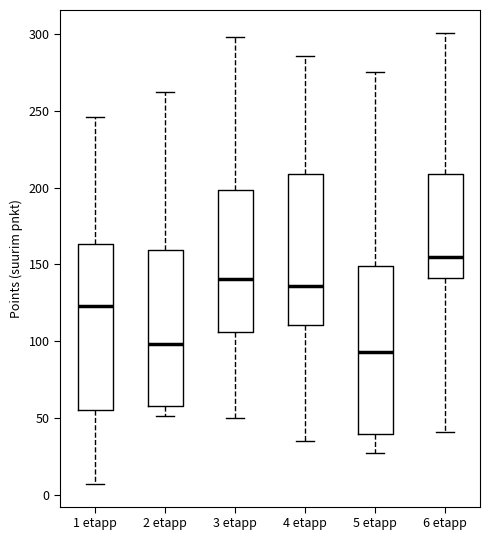

Where is the upper edge of the box for 6 etapp on the y-axis? The values are not printed on the chart, so give them approximately, as read against the axis.

210